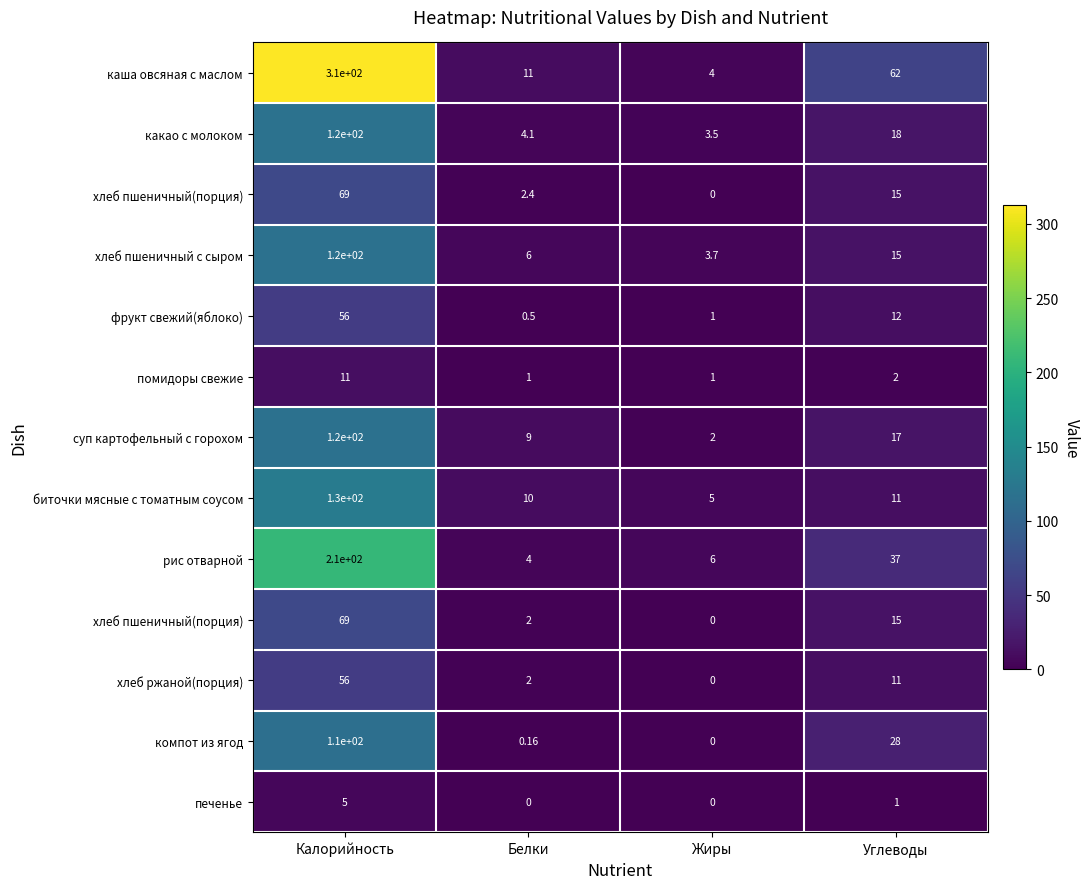

What is the difference between the highest and lowest values at Белки?

10.6